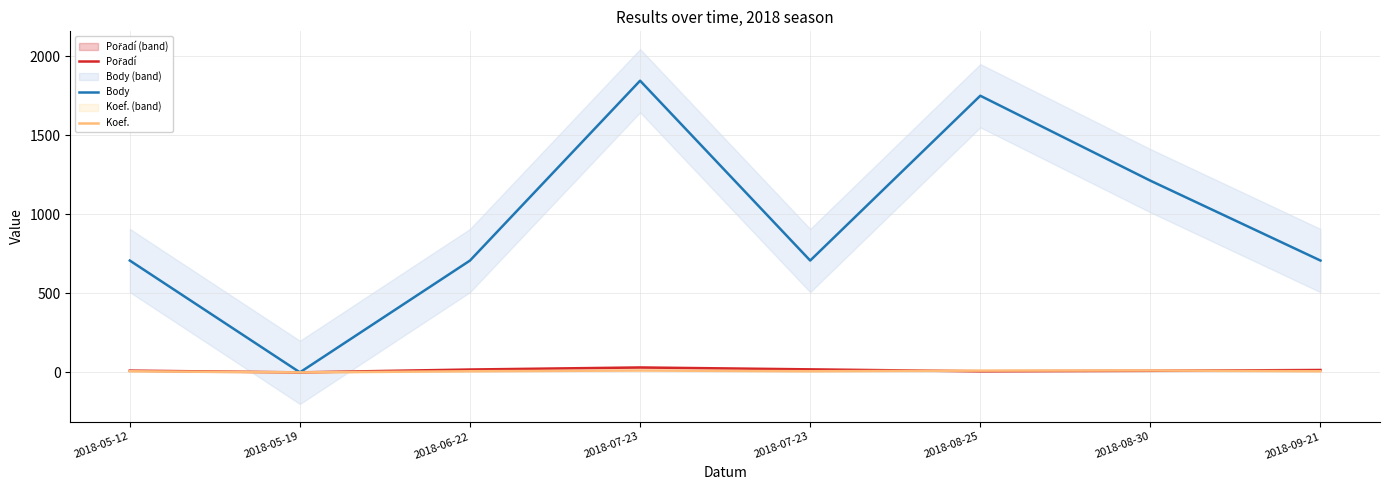

Does the chart display data point markers on the line(s)?

No